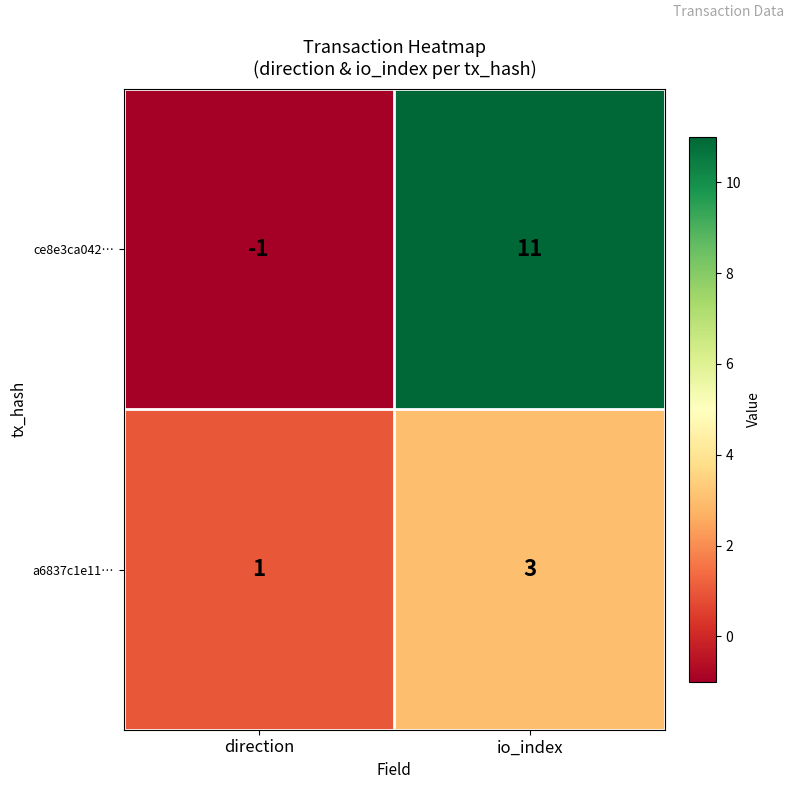

Is it true that a6837c1e11… equals 2 at io_index?

False